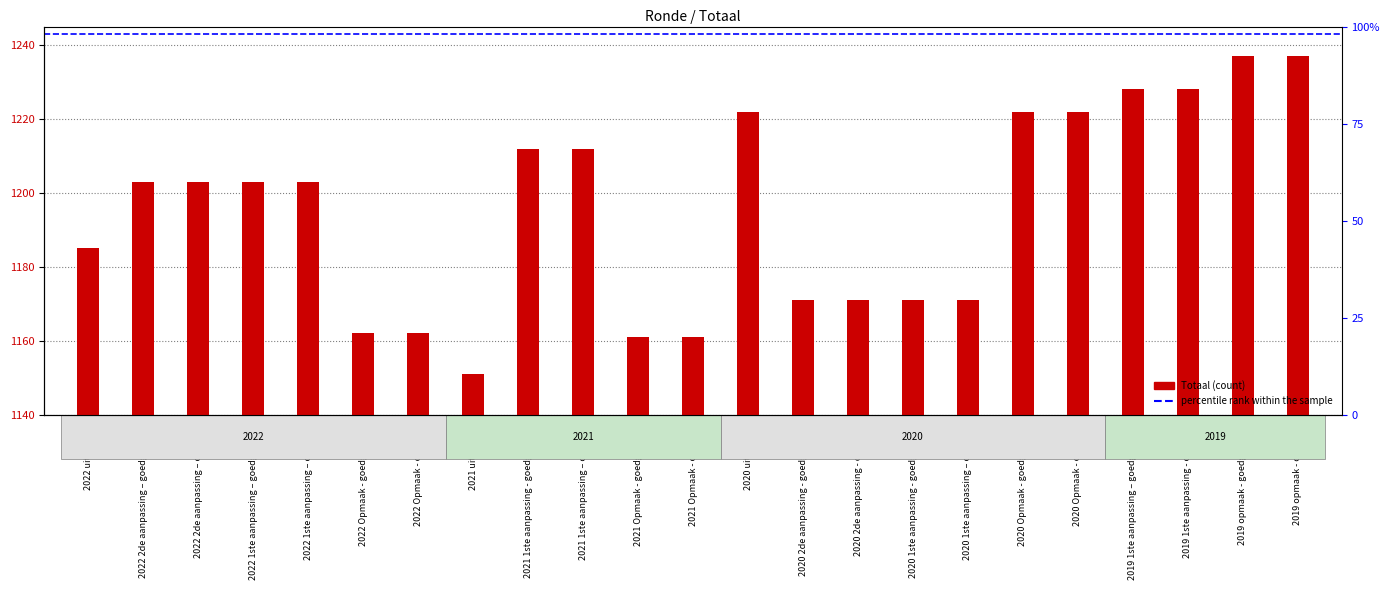

Rank the categories by value from highest to lowest.

2019 opmaak - goedgekeurd, 2019 opmaak - ontwerp, 2019 1ste aanpassing – goedgekeurd, 2019 1ste aanpassing - ontwerp, 2020 uitvoering, 2020 Opmaak - goedgekeurd, 2020 Opmaak - ontwerp, 2021 1ste aanpassing - goedgekeurd, 2021 1ste aanpassing – ontwerp, 2022 2de aanpassing – goedgekeurd, 2022 2de aanpassing – ontwerp, 2022 1ste aanpassing – goedgekeurd, 2022 1ste aanpassing – ontwerp, 2022 uitvoering, 2020 2de aanpassing - goedgekeurd, 2020 2de aanpassing - ontwerp, 2020 1ste aanpassing - goedgekeurd, 2020 1ste aanpassing – ontwerp, 2022 Opmaak - goedgekeurd, 2022 Opmaak - ontwerp, 2021 Opmaak - goedgekeurd, 2021 Opmaak - ontwerp, 2021 uitvoering